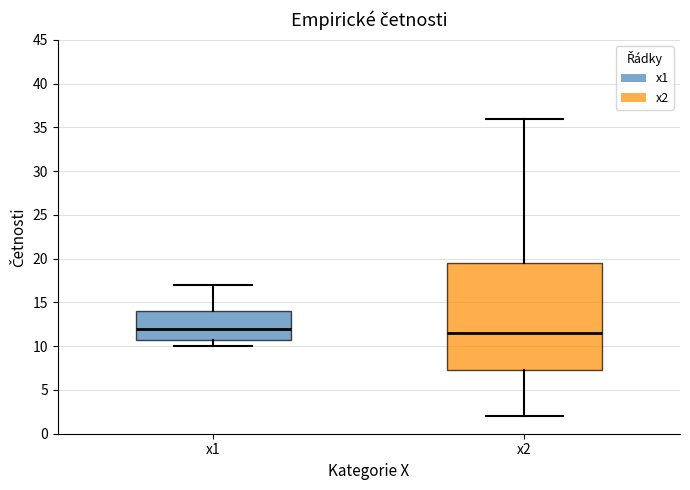

Reading left to right, transcribe this box plot: for each box, give where its median line is, the range the box spans, and where its two whiskers end, as read against the y-axis. The values are not printed on the chart, so give them approximately, as read against the axis.

x1: median 12.0, box 11.0 to 14.0, whiskers 10.0 to 17.0
x2: median 11.5, box 7.5 to 19.5, whiskers 2.0 to 36.0